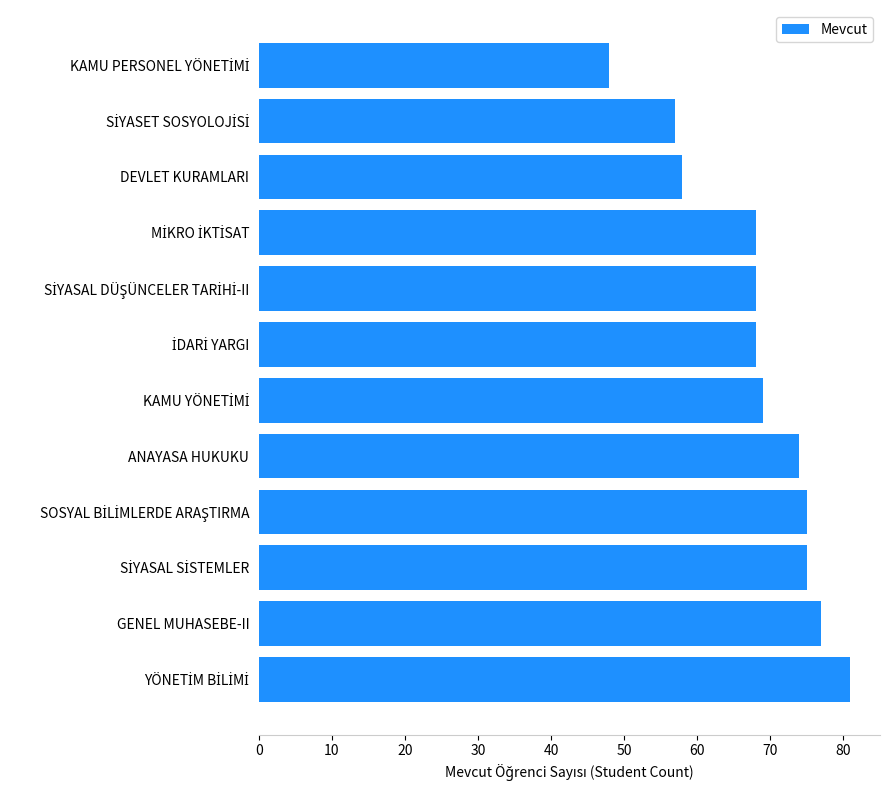

What is the sum of all values?

818